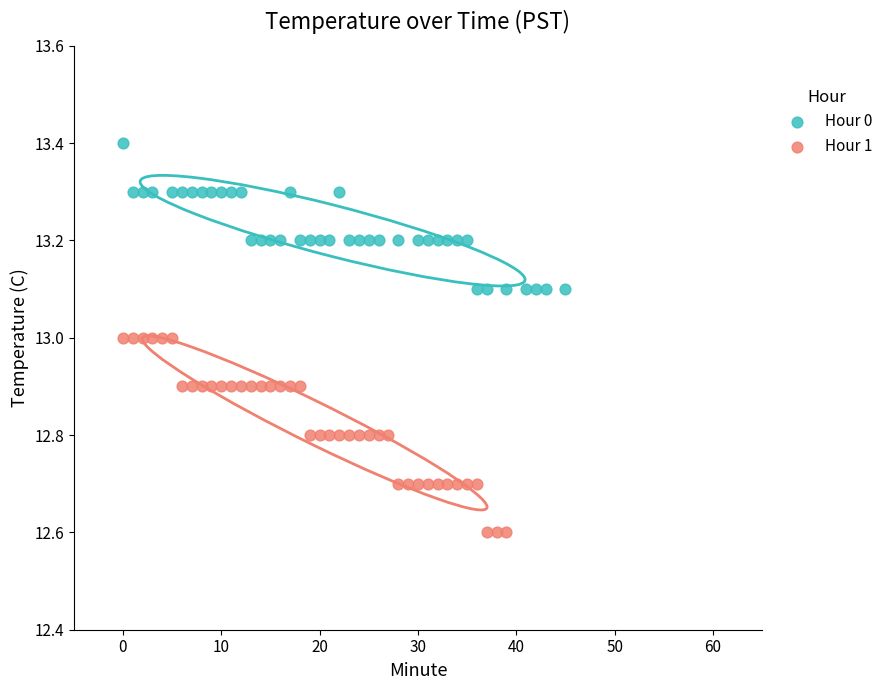

Which series contains the highest Y value?

Hour 0